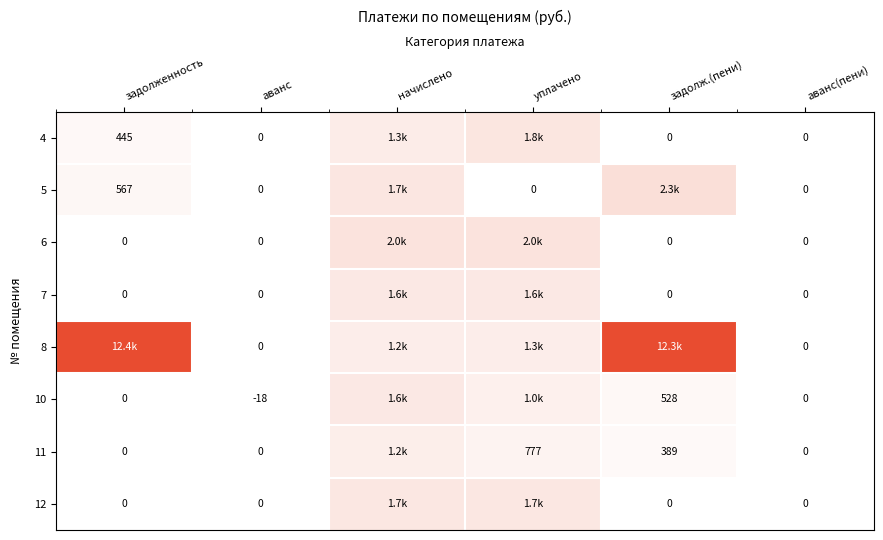

At which category is the sum across all series the highest?

задолж.(пени)